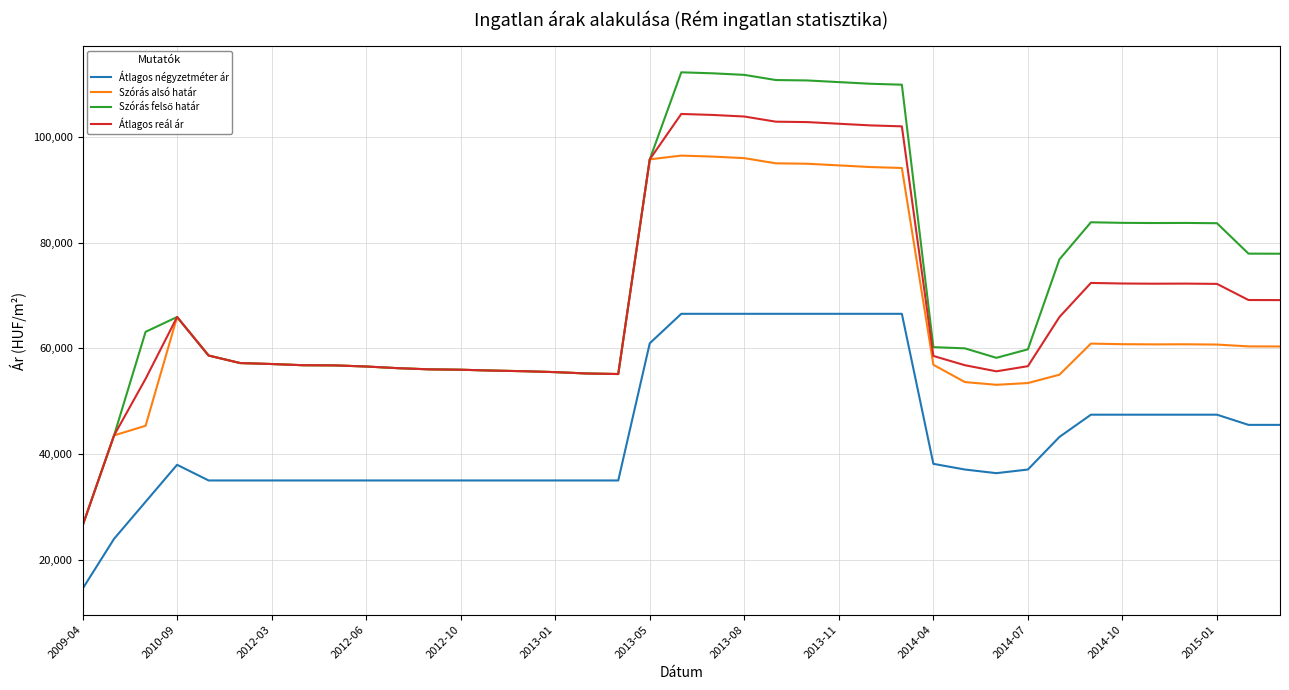

True or false: Átlagos reál ár and Átlagos négyzetméter ár intersect in this chart.

False